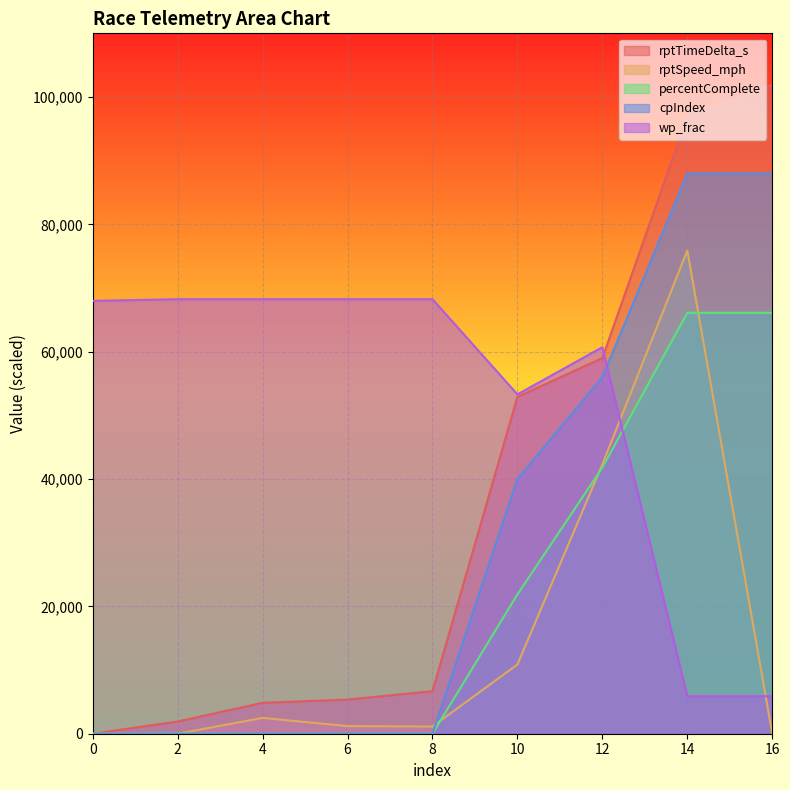

List the series in order of their overall mean, highest first.

wp_frac, rptTimeDelta_s, cpIndex, percentComplete, rptSpeed_mph